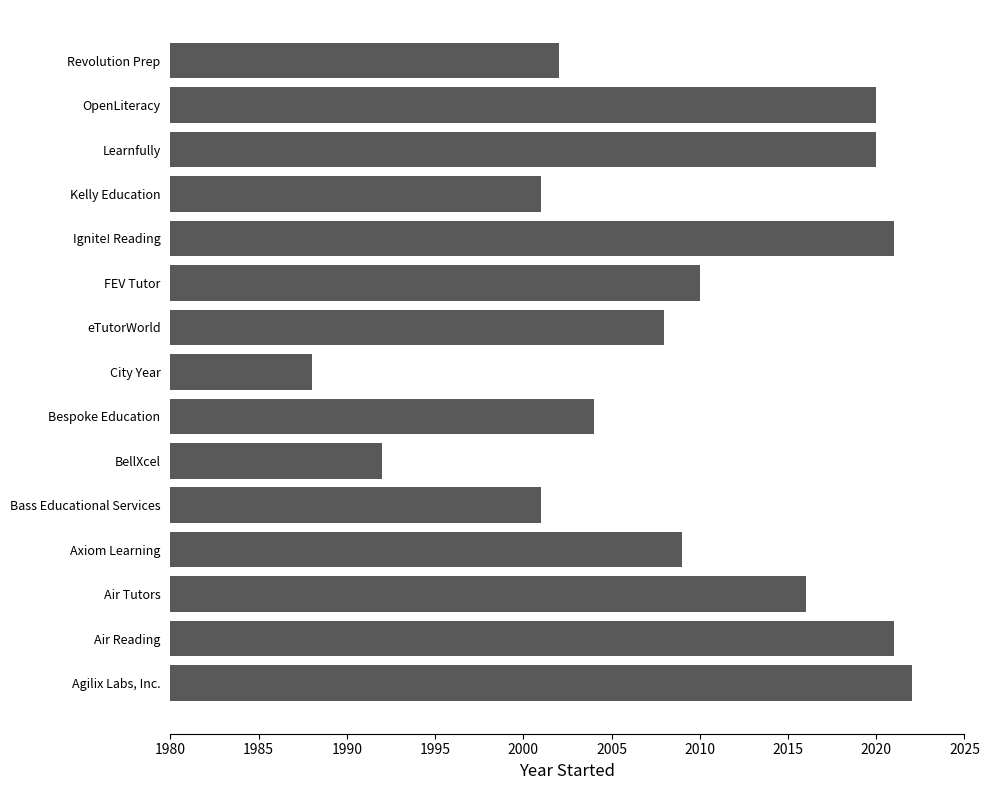

Reading bottom to top, extract all data points from this chart.

2022	2021	2016	2009	2001	1992	2004	1988	2008	2010	2021	2001	2020	2020	2002